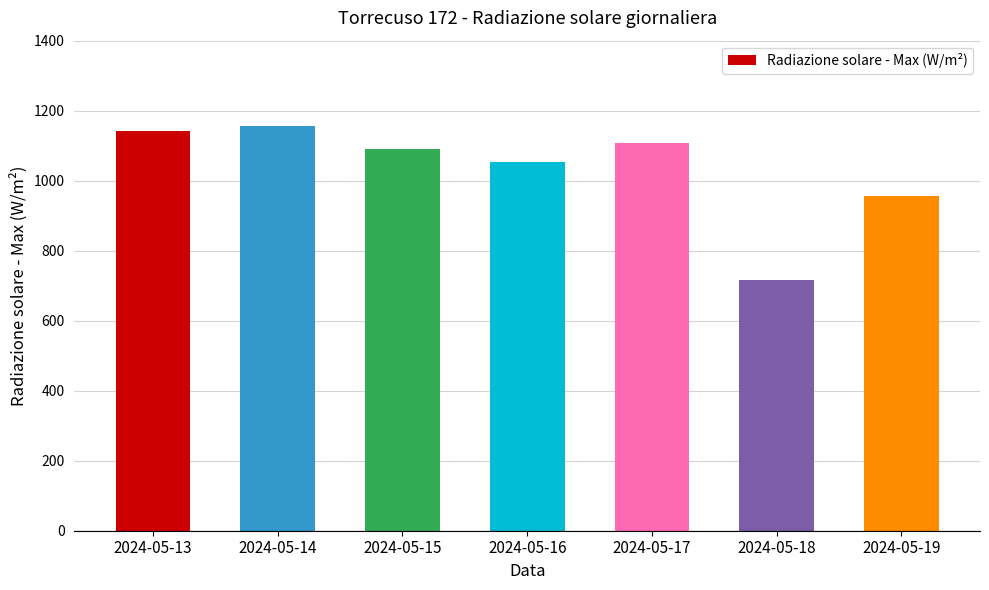

What is the value of the 1st bar from the left?

1141.9